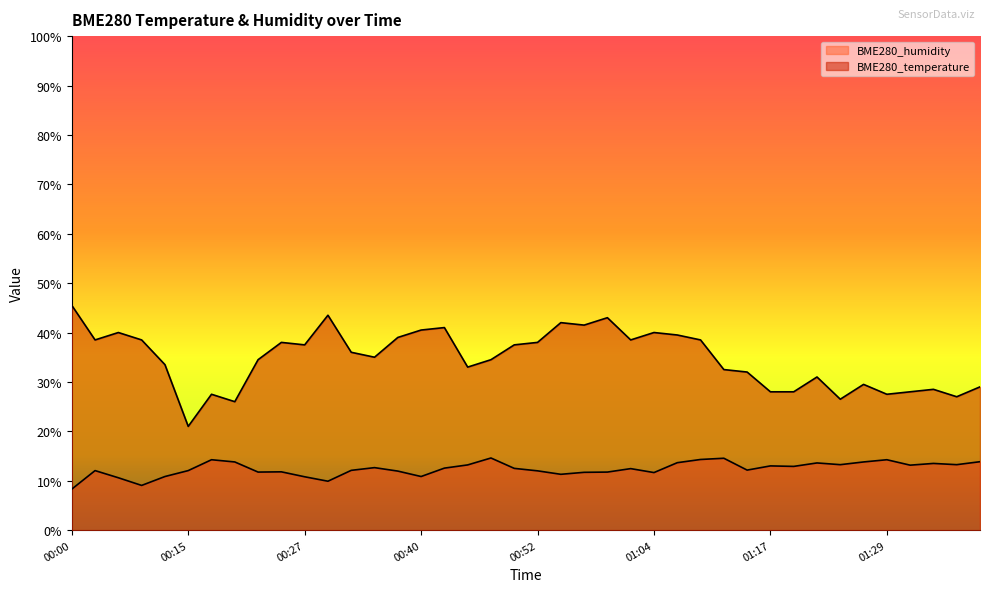

At how many categories does at least one series exceed 24?

39